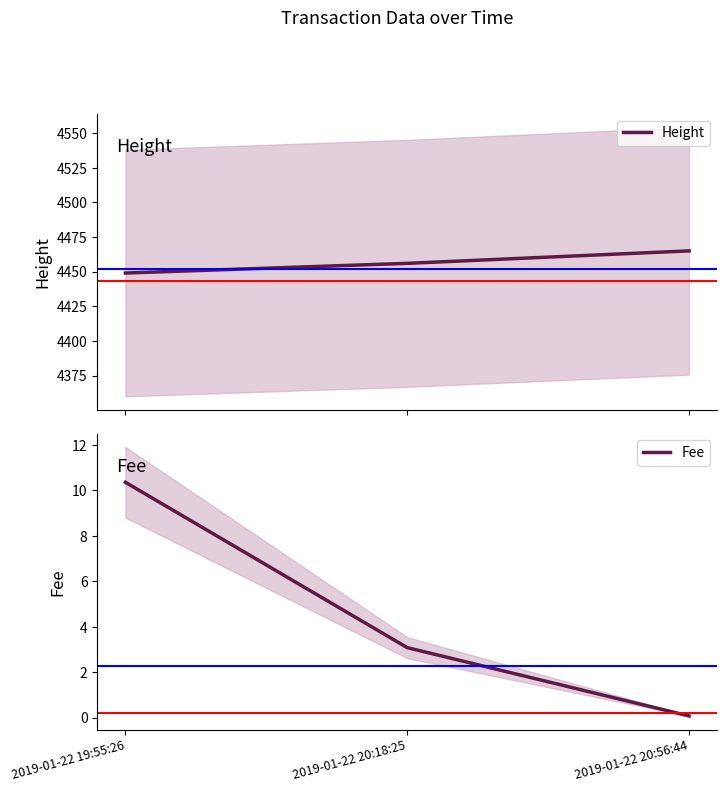

What are all the series names shown in the legend?

Height, Fee